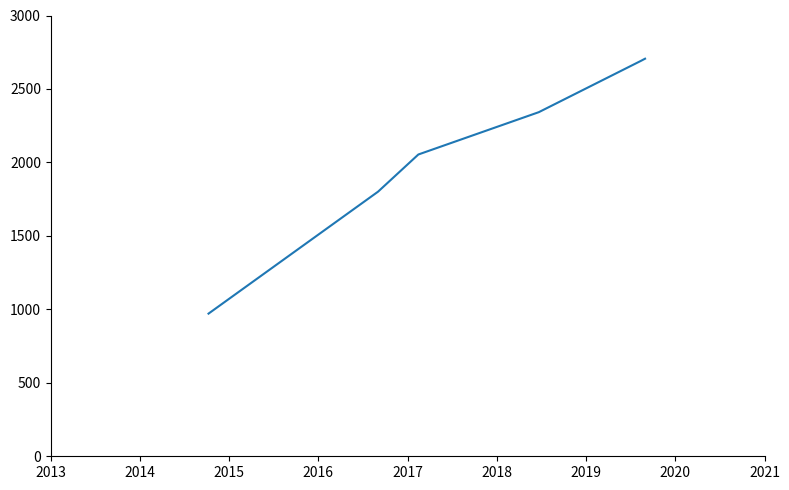

What is the maximum value shown in the chart?

2706